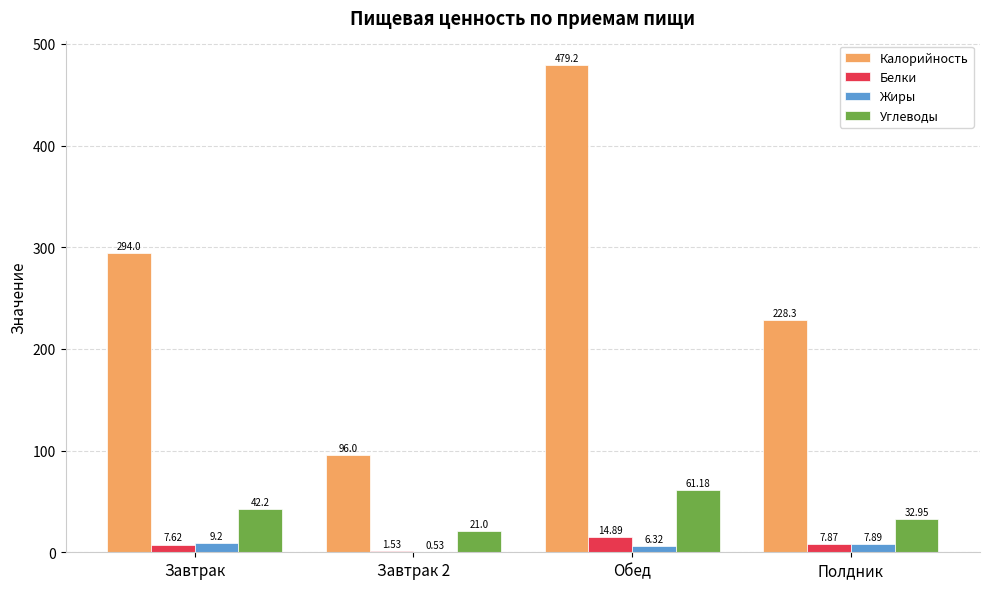

Between Завтрак 2 and Полдник, which series saw the biggest shift?

Калорийность